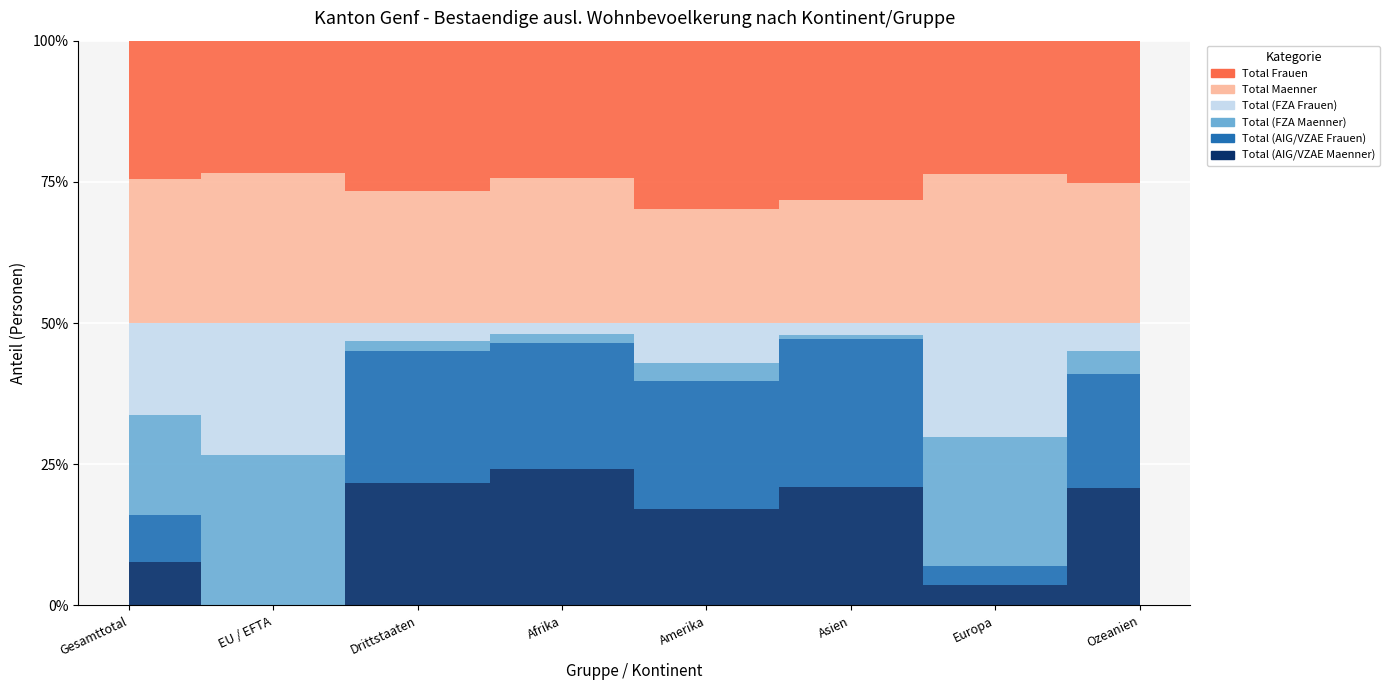

Which category has the lowest value across all series?

EU / EFTA